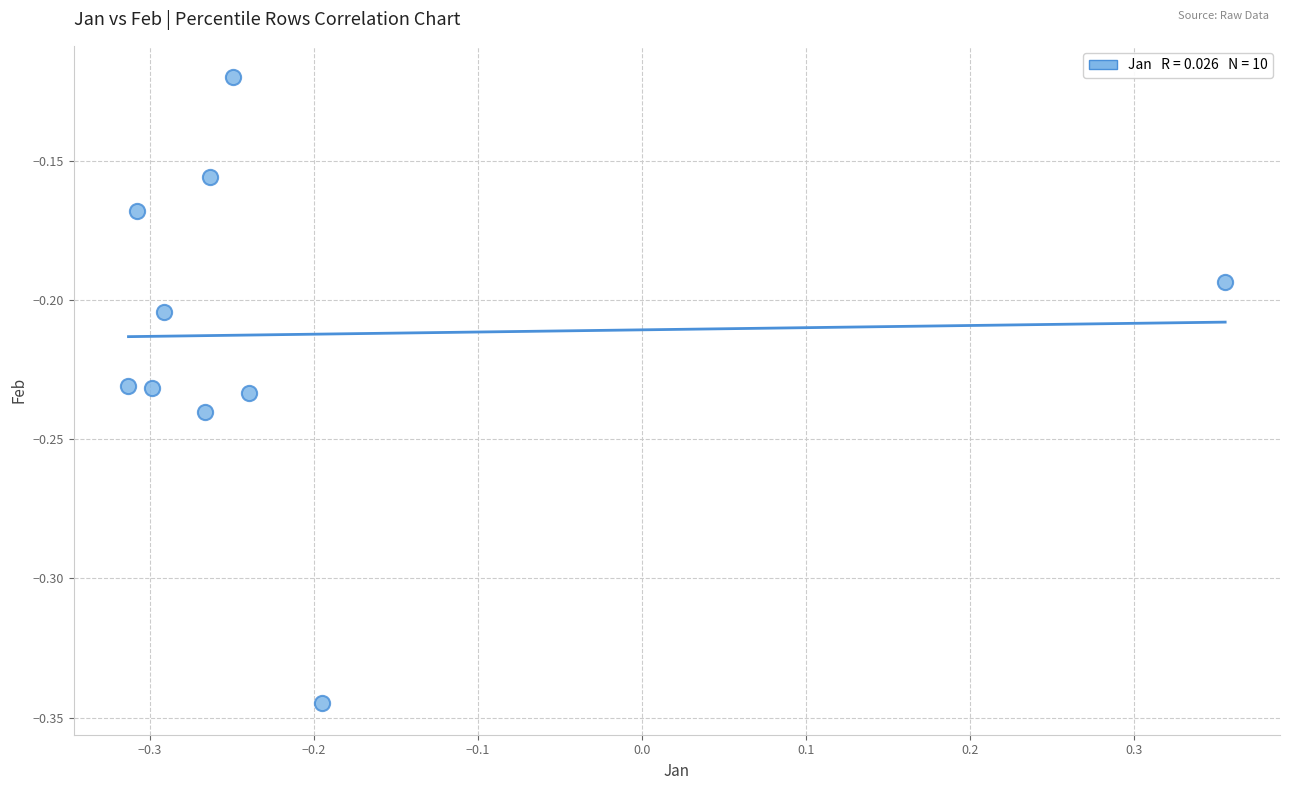

What is the range of X values (max minus min)?

0.7